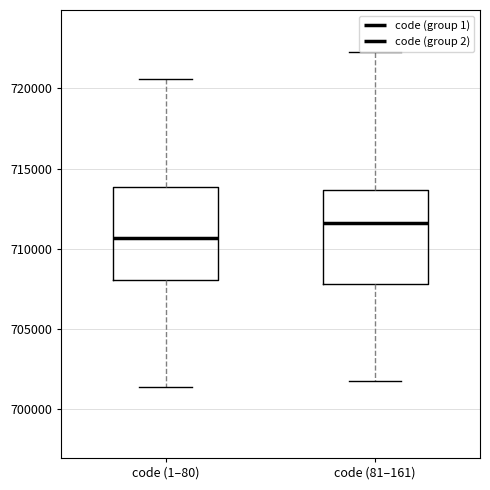

Which box's median line is the highest?

code (81–161)